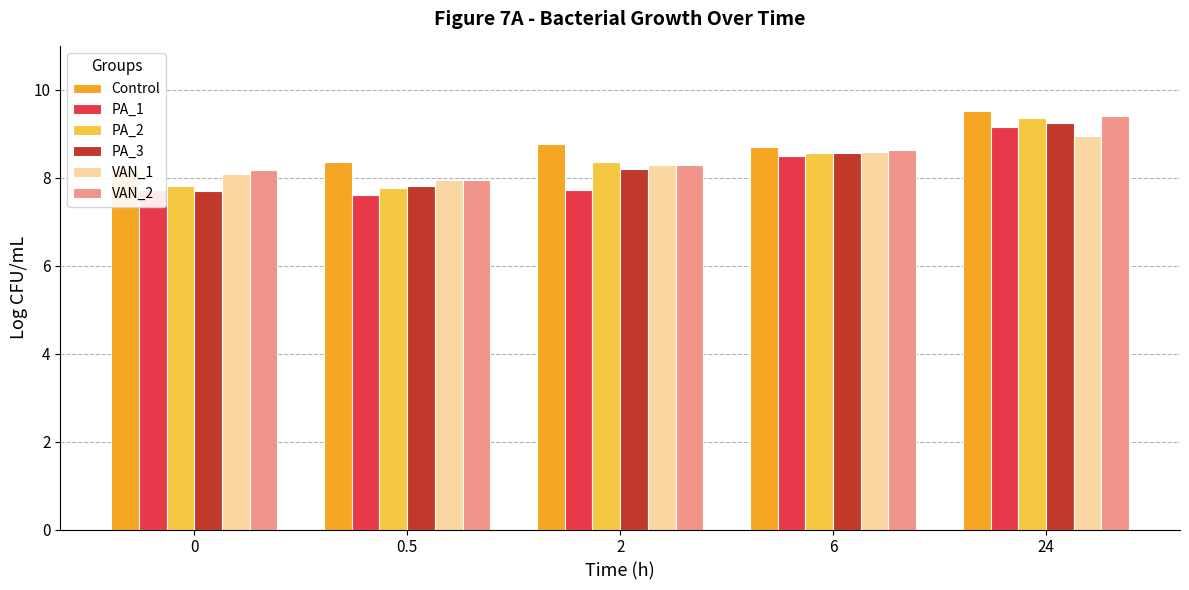

Which series has the largest range (max minus min)?

PA_2